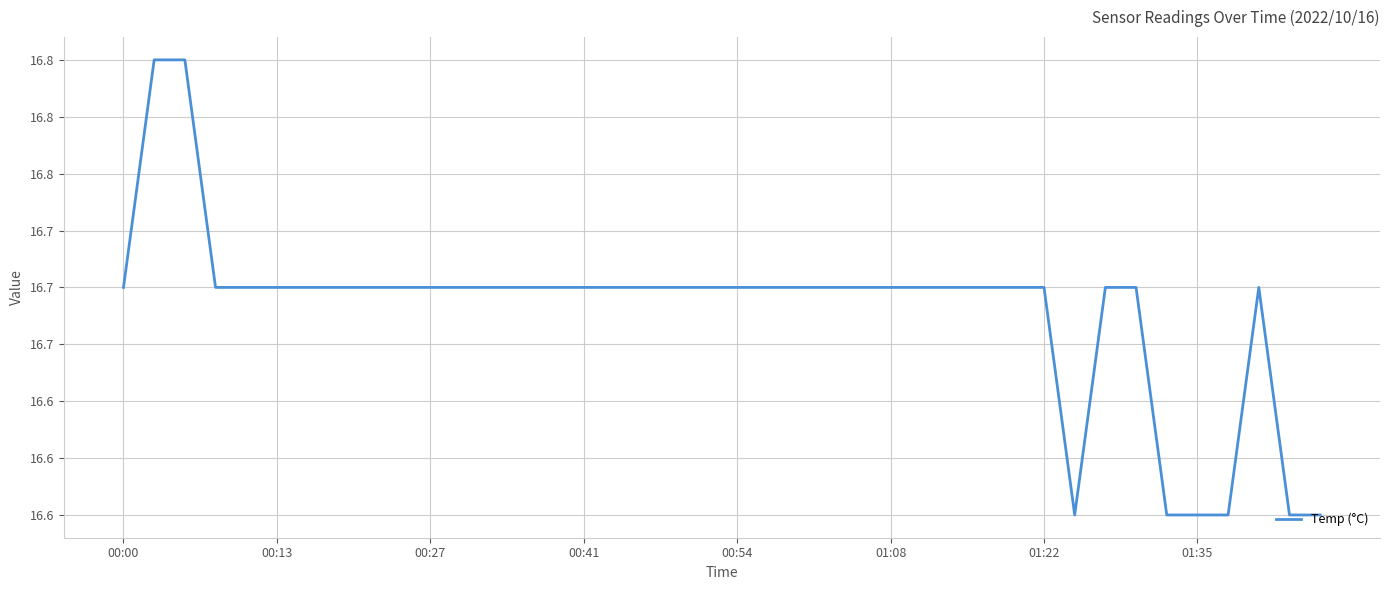

Does the chart display data point markers on the line(s)?

No